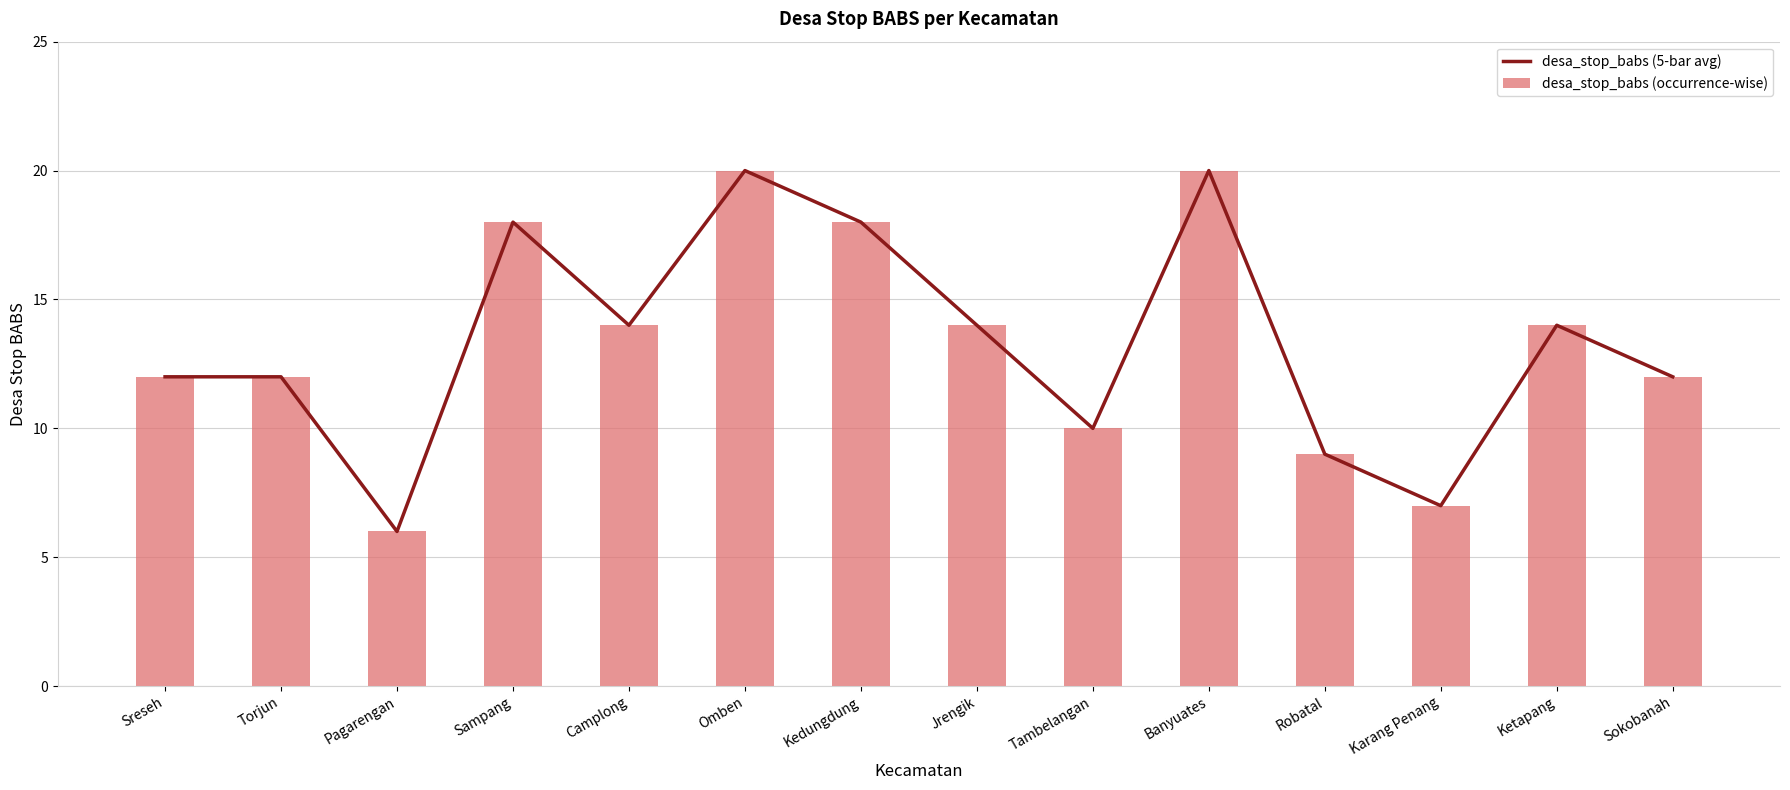

What is the maximum value shown in the chart?

20